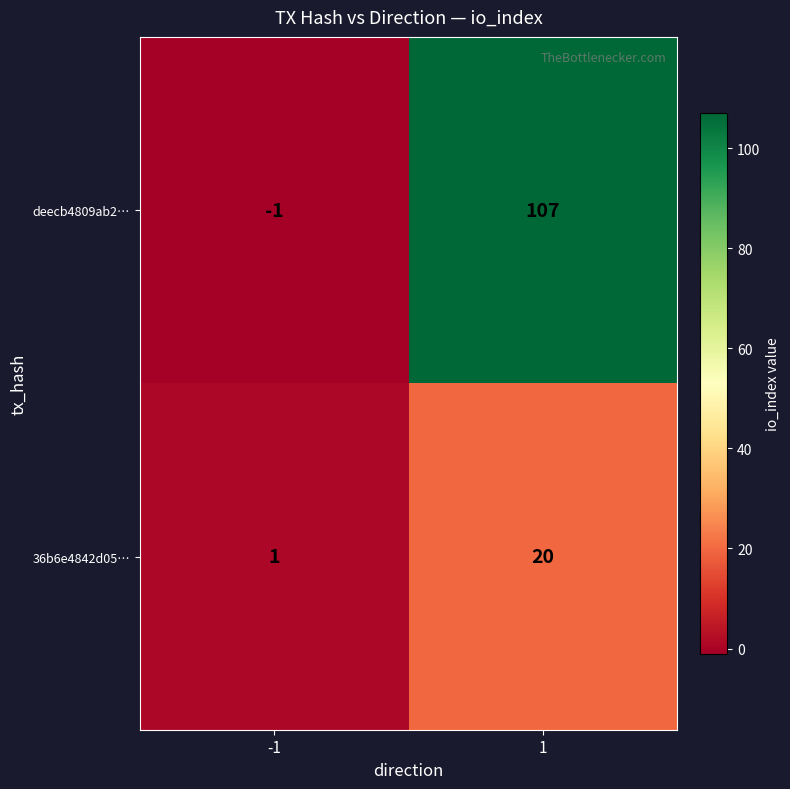

What is the maximum value for deecb4809ab2…?

107